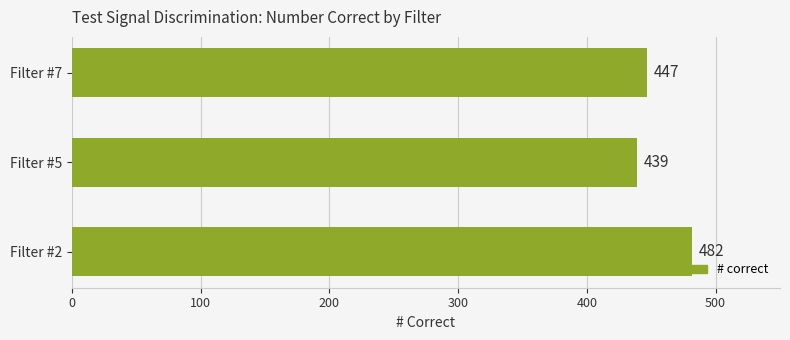

Rank the categories by value from highest to lowest.

Filter #2, Filter #7, Filter #5